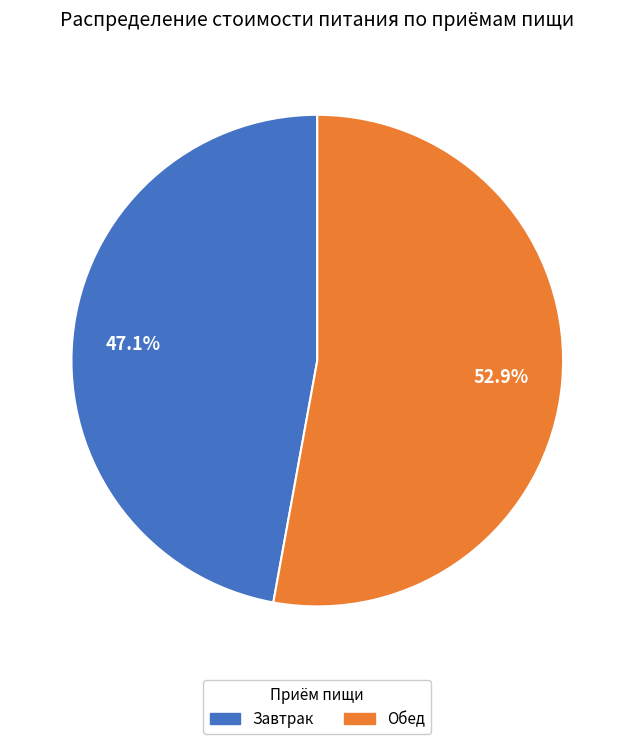

To the nearest percent, what is the difference between the Обед and Завтрак slice percentages?

6%